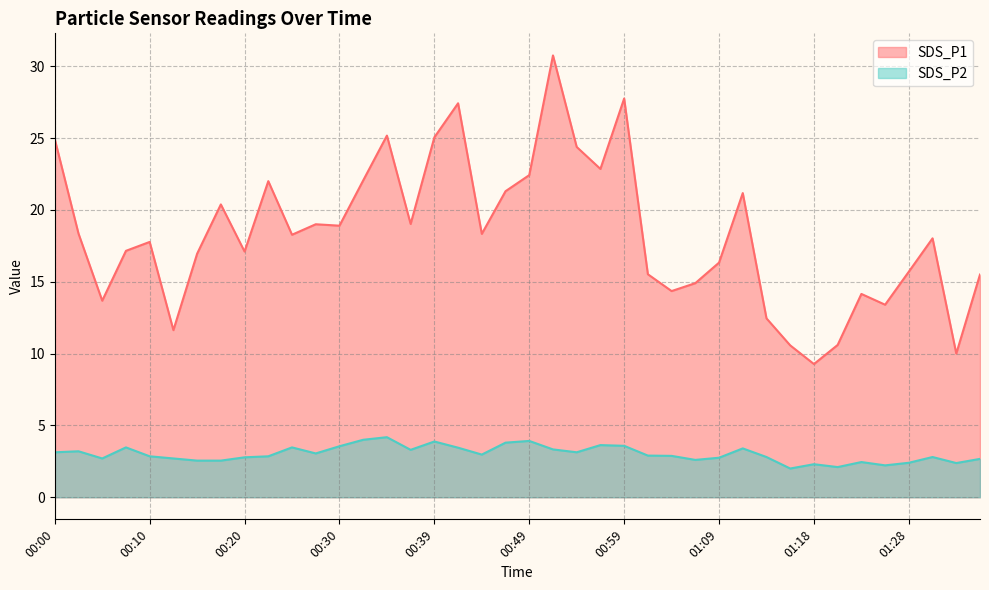

List the series in order of their peak value, lowest first.

SDS_P2, SDS_P1